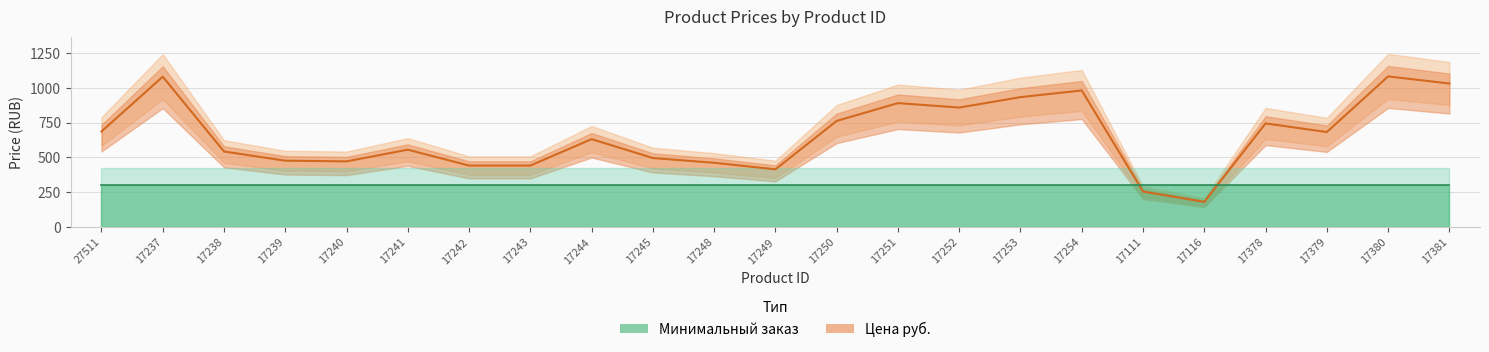

Between 17243 and 17245, which is larger?

17245